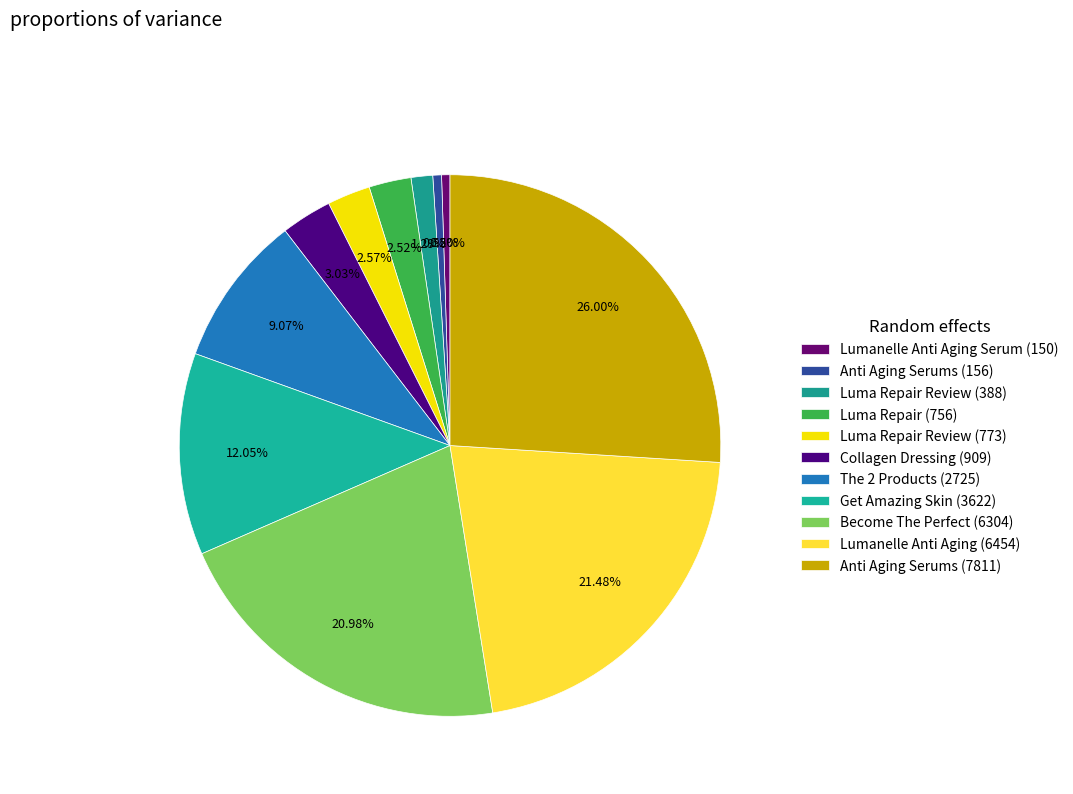

How many segments does this pie chart have?

11